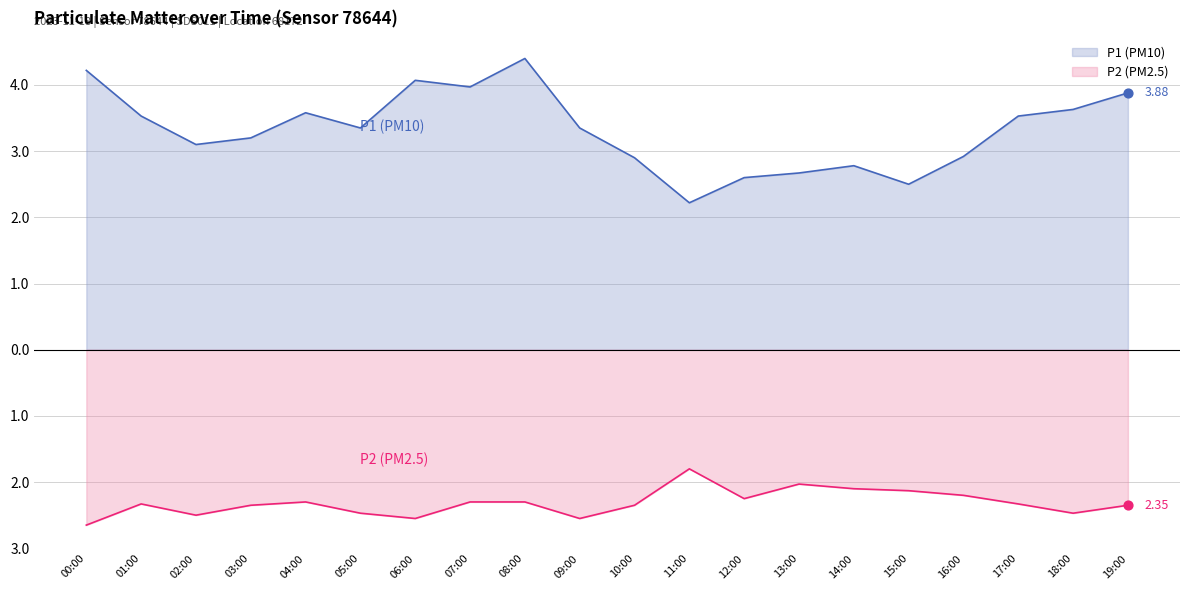

At which category is the sum across all series the highest?

08:00